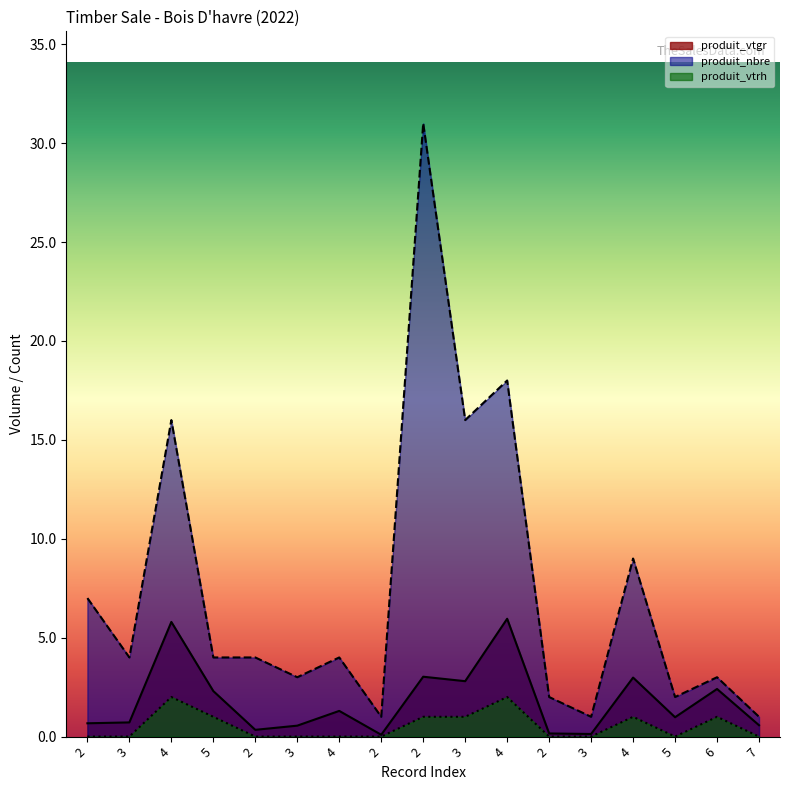

At which category does produit_vtrh reach its first local peak?

4